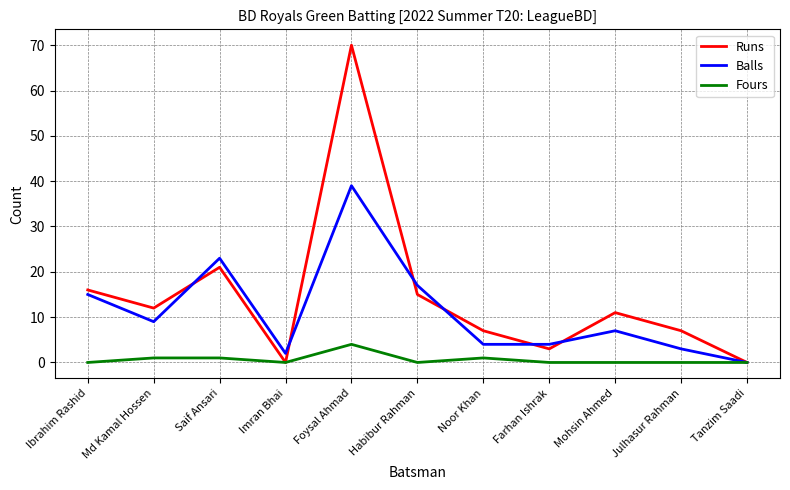

Which series has the largest total across all categories?

Runs